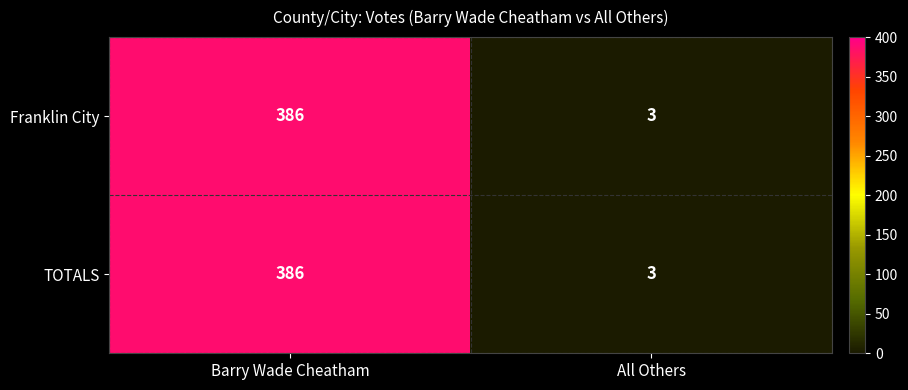

Rank the categories by TOTALS value from highest to lowest.

Barry Wade Cheatham, All Others